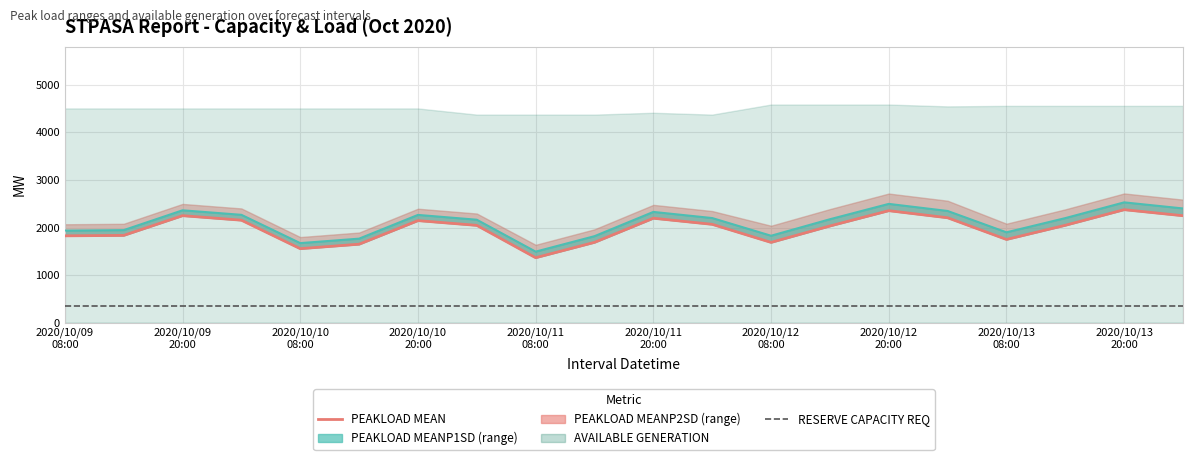

True or false: RESERVE CAPACITY REQ and PEAKLOAD MEANP1SD intersect in this chart.

False